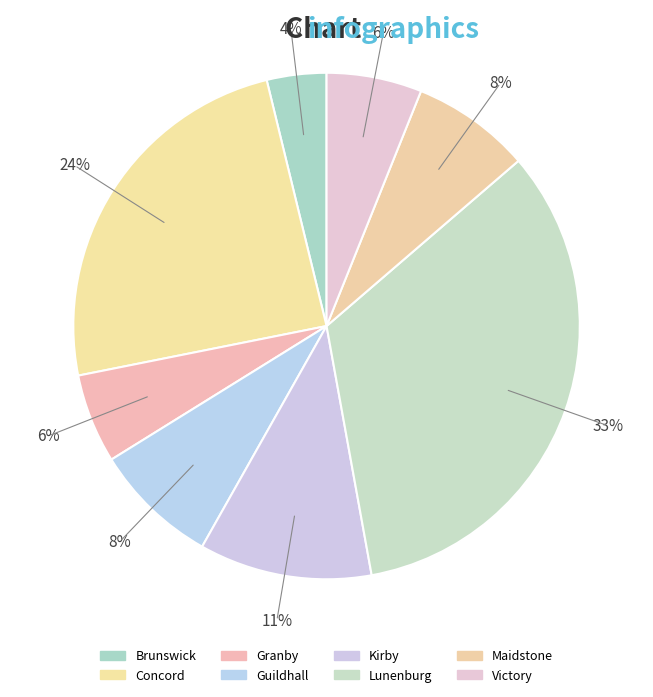

Rank the categories by value from lowest to highest.

Brunswick, Granby, Victory, Maidstone, Guildhall, Kirby, Concord, Lunenburg